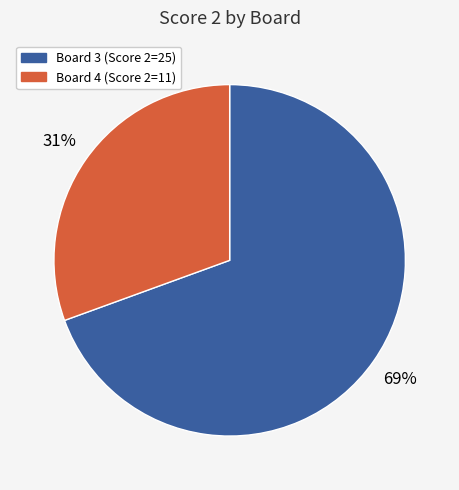

Is there a majority slice in this chart?

Yes